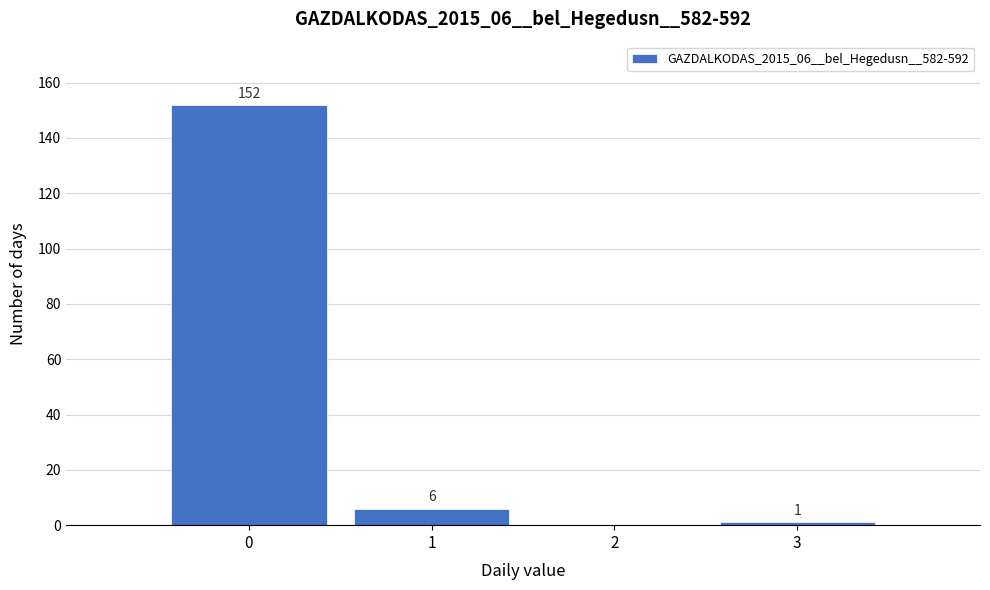

Reading left to right, list all the values displayed in this chart.

0=152	1=6	2=0	3=1